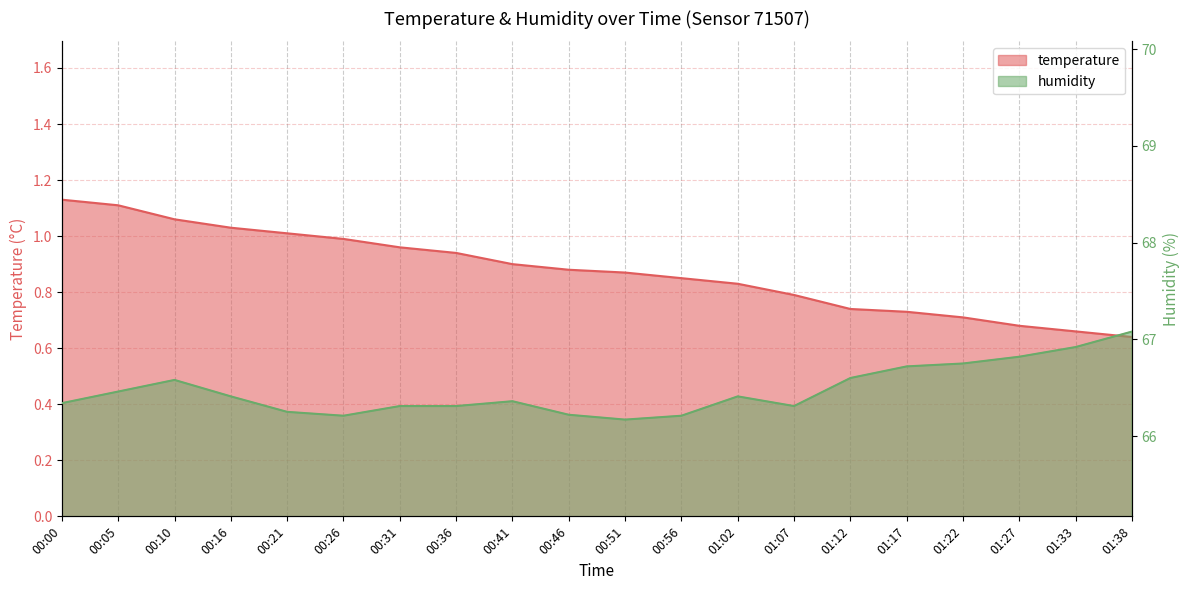

Reading left to right, list all the values displayed in this chart.

temperature: 1.1	1.1	1.1	1.0	1.0	1.0	1.0	0.9	0.9	0.9	0.9	0.8	0.8	0.8	0.7	0.7	0.7	0.7	0.7	0.6
humidity: 66.3	66.5	66.6	66.4	66.2	66.2	66.3	66.3	66.4	66.2	66.2	66.2	66.4	66.3	66.6	66.7	66.8	66.8	66.9	67.1